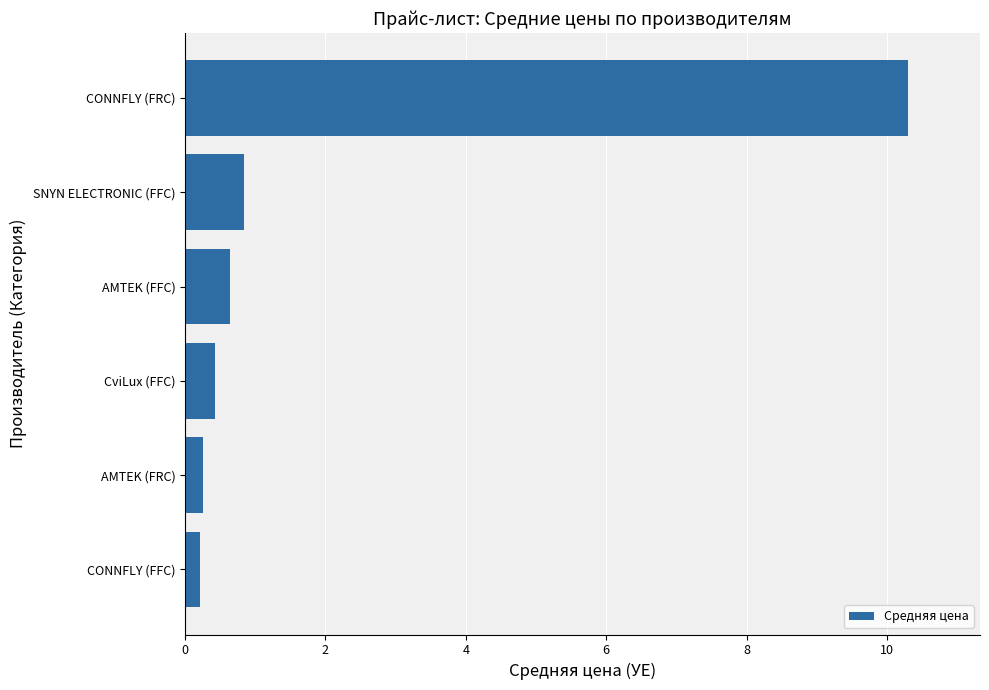

What is the approximate value at AMTEK (FFC)?

0.6